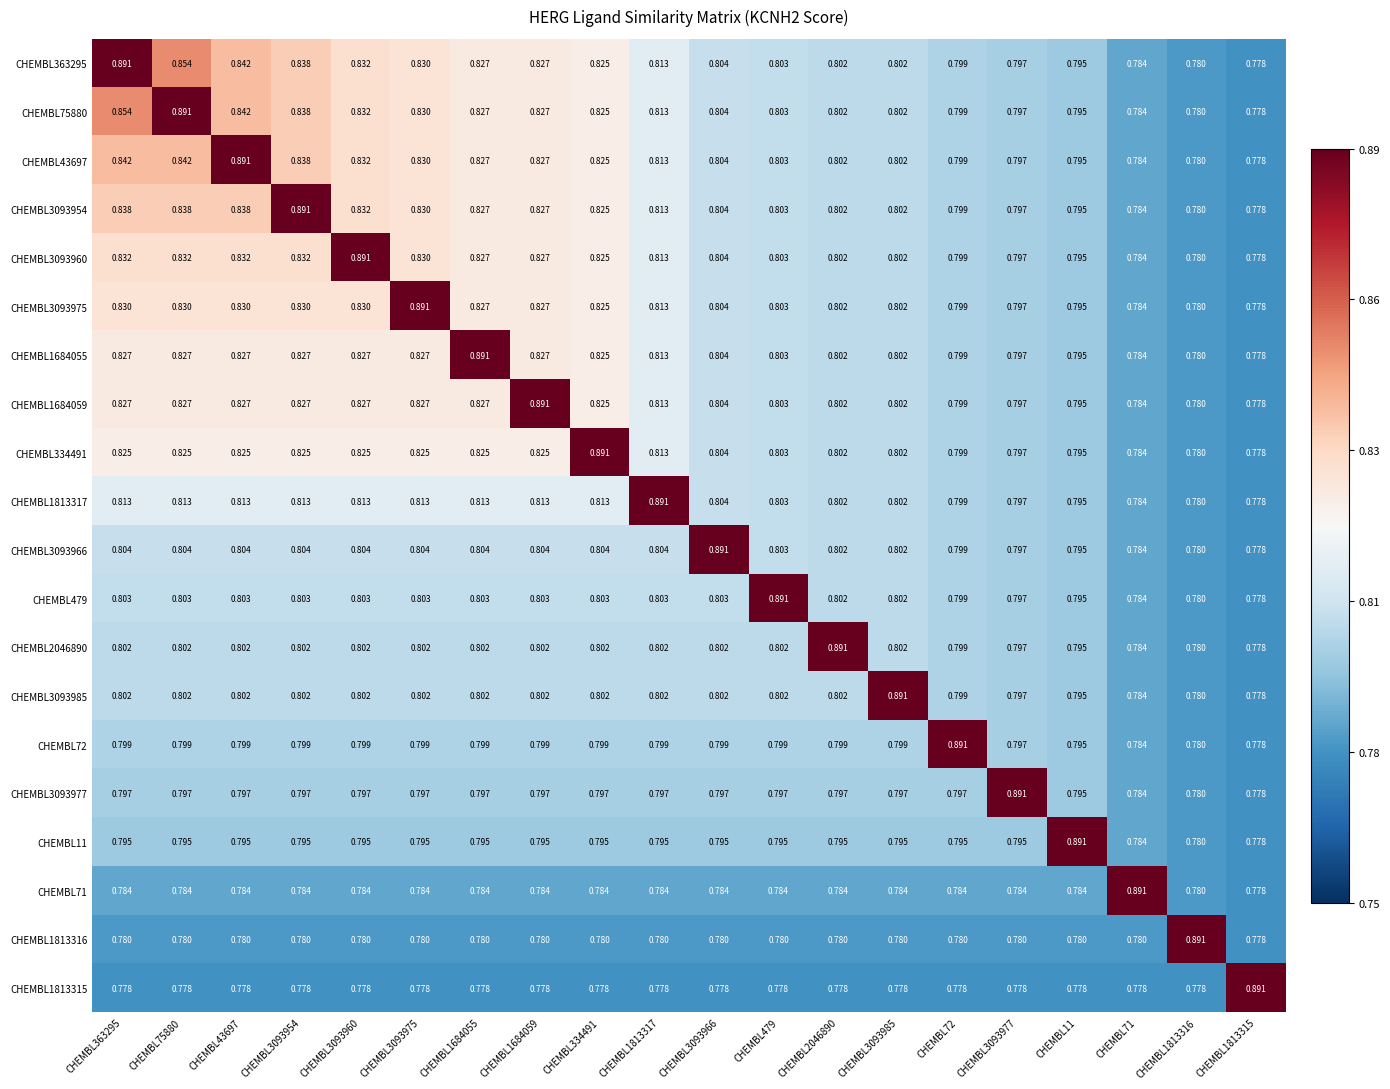

Is the value of CHEMBL2046890 at CHEMBL43697 greater than the value of CHEMBL72 at CHEMBL72?

No